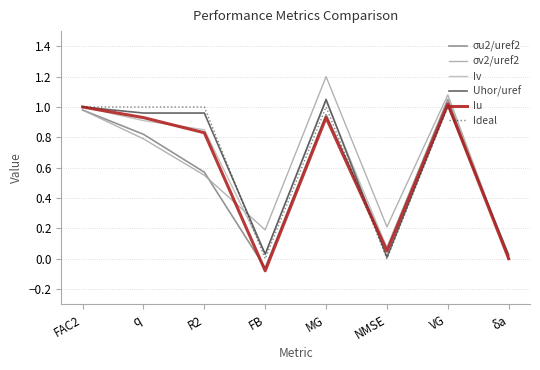

What is the difference between the maximum and minimum values in the σv2/uref2 series?

1.2